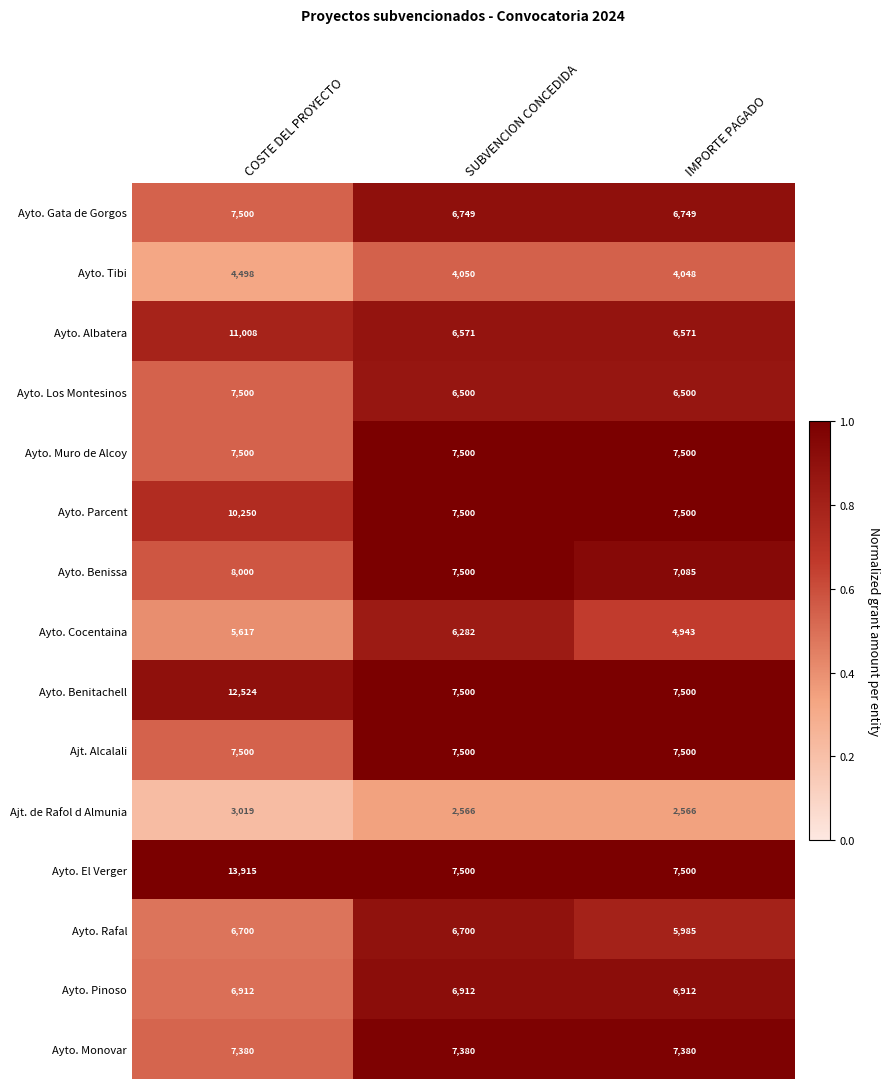

What value does the Ayto. Albatera series have at SUBVENCION CONCEDIDA, to the nearest 10?

6570